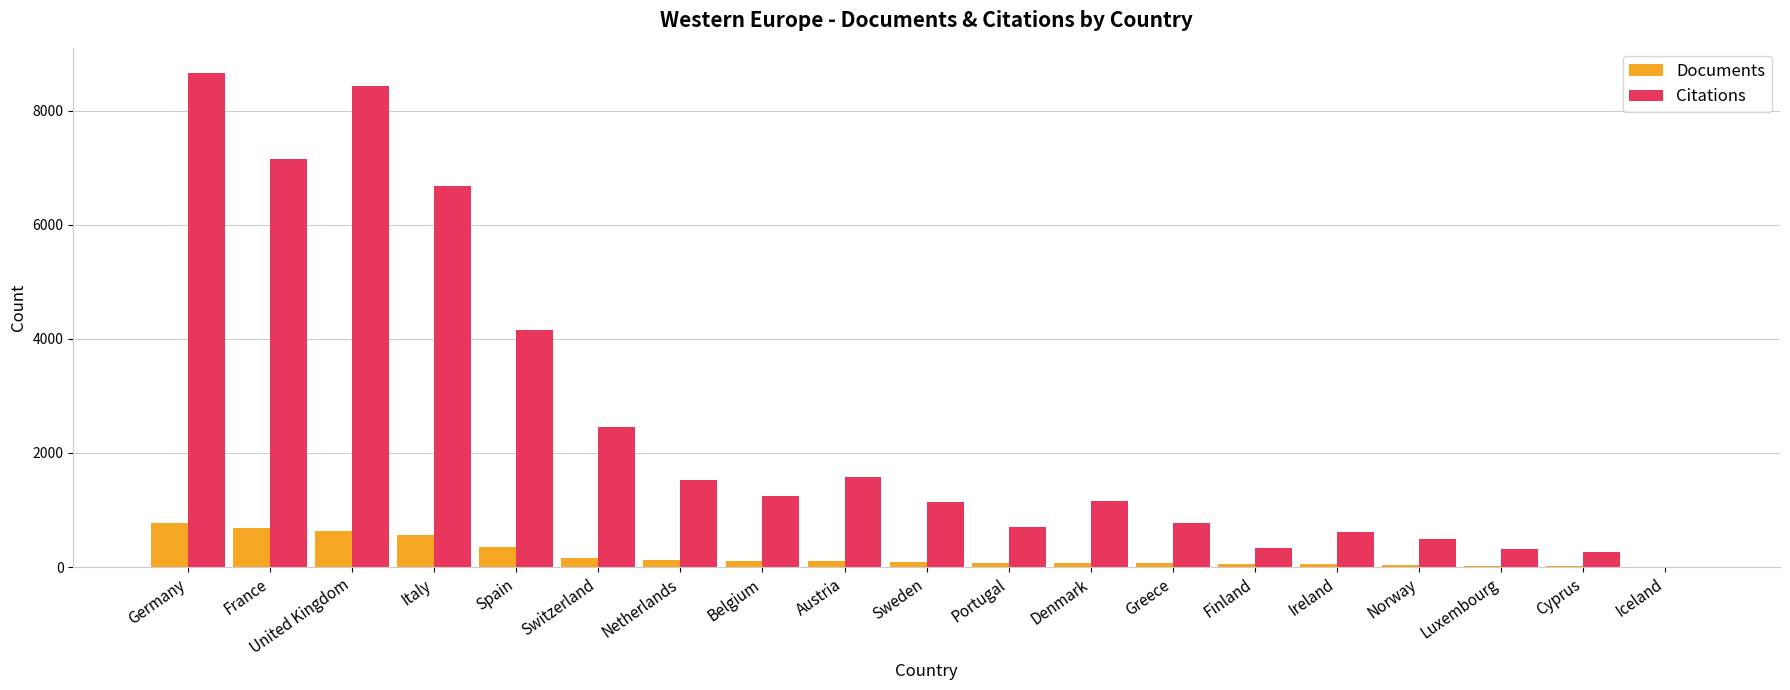

At which category is the sum across all series the highest?

Germany